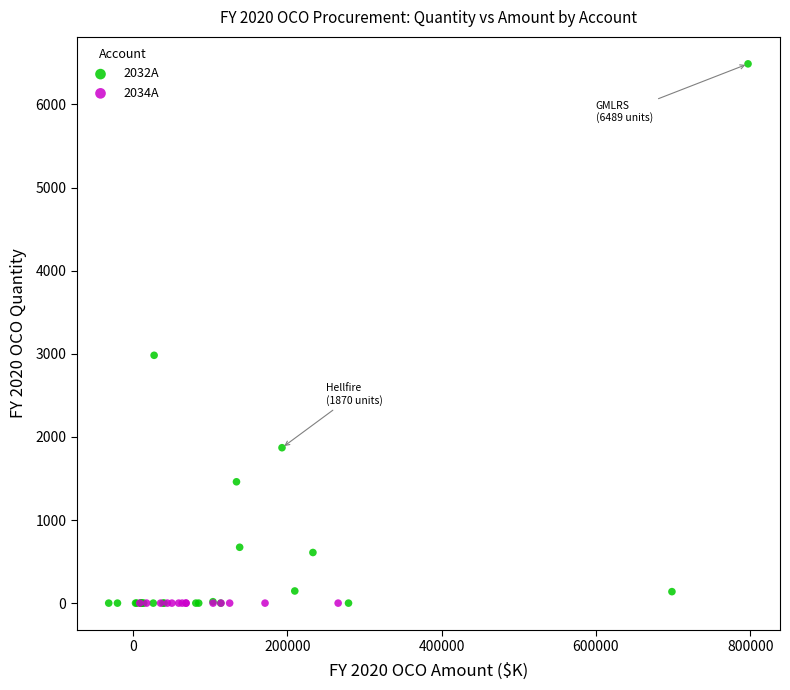

Which series reaches the maximum Y coordinate?

2032A